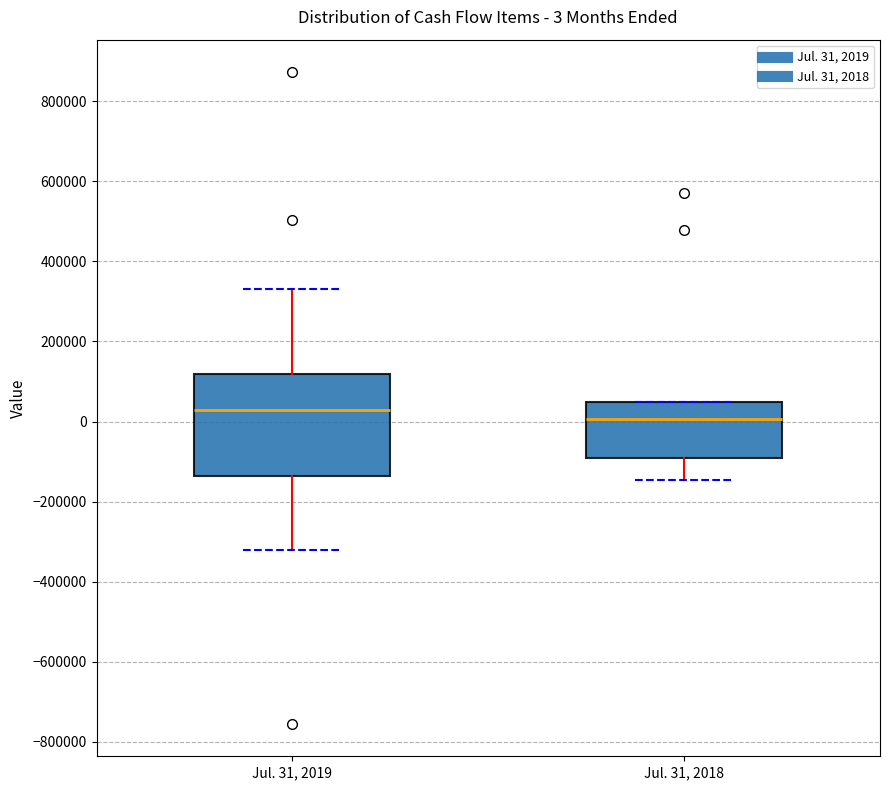

Which box's median line is the highest?

Jul. 31, 2019